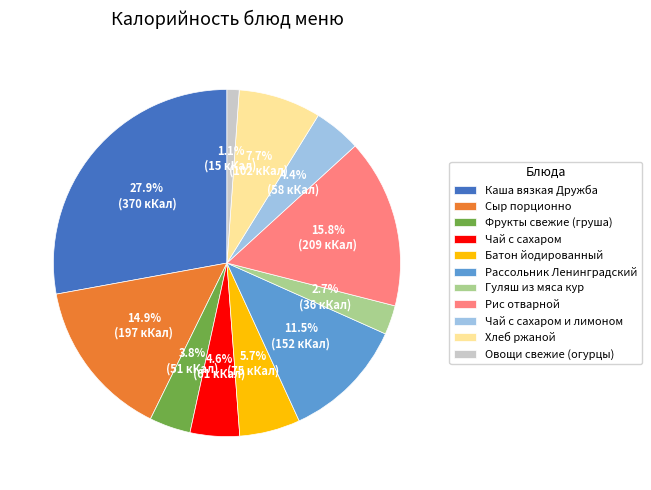

True or false: Чай с сахаром и лимоном accounts for 11% of the total.

False